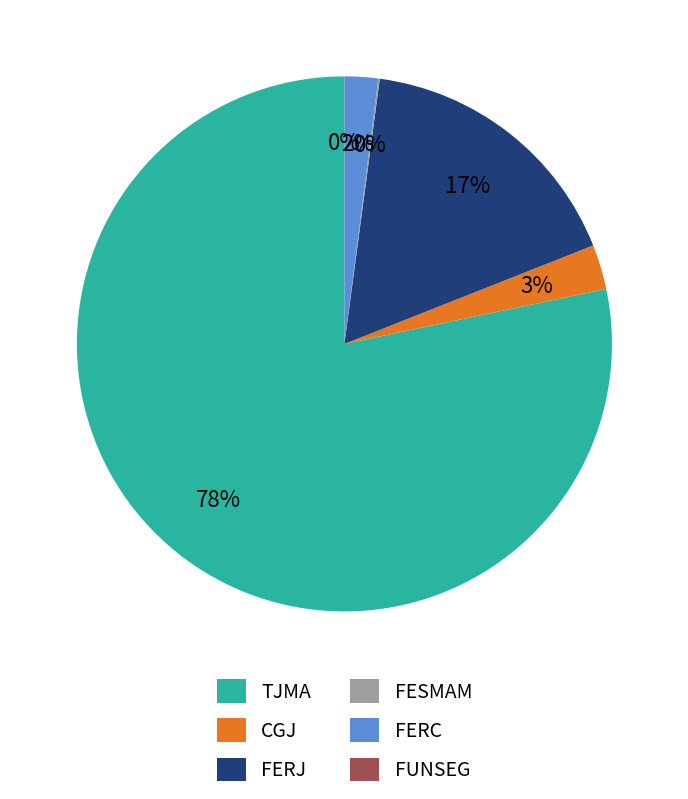

Which slice is the largest?

TJMA